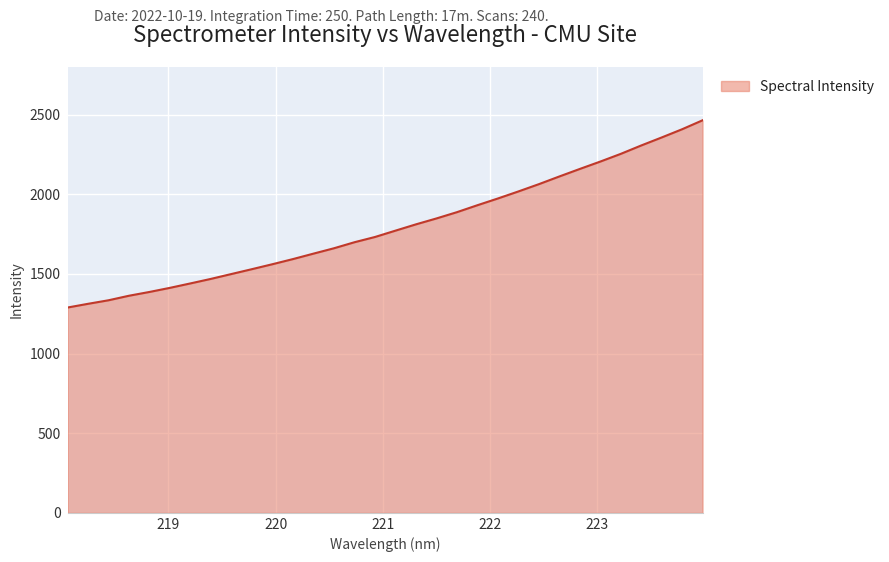

What is the maximum value shown in the chart?

2465.3